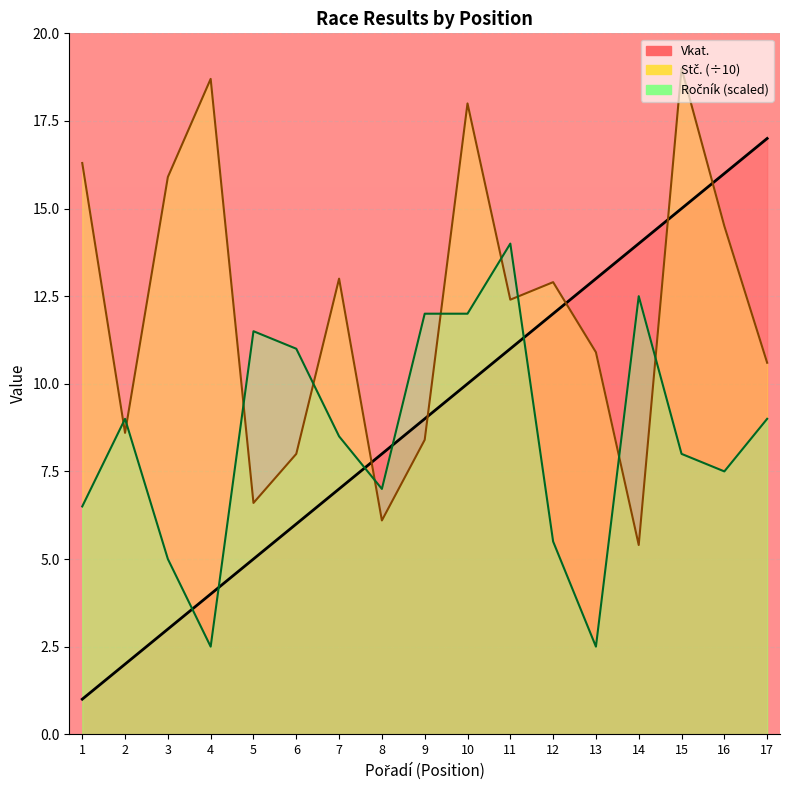

What is the sum of all Ročník values?

144.0